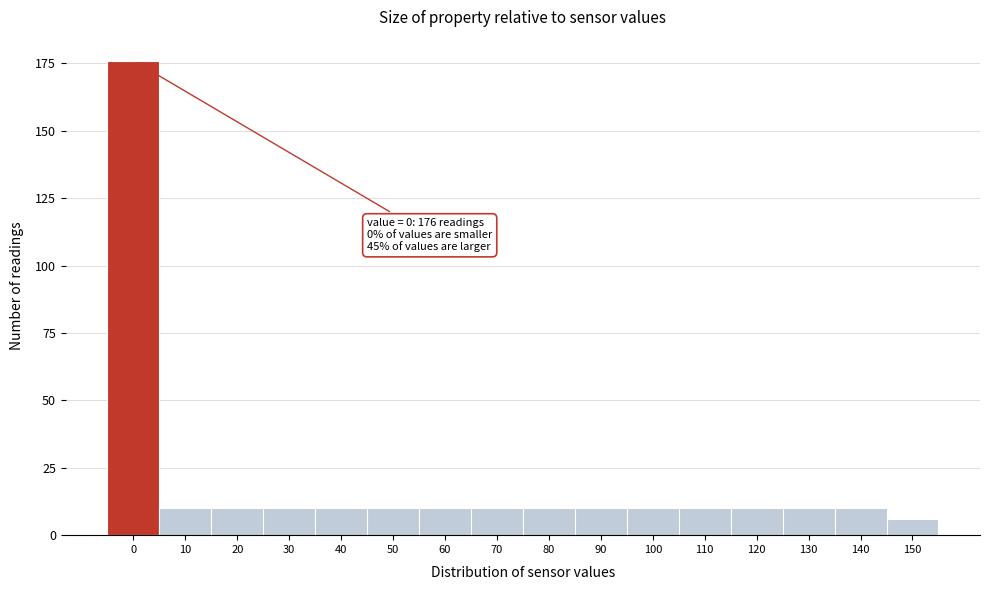

Reading left to right, extract all data points from this chart.

0=176	10=10	20=10	30=10	40=10	50=10	60=10	70=10	80=10	90=10	100=10	110=10	120=10	130=10	140=10	150=6